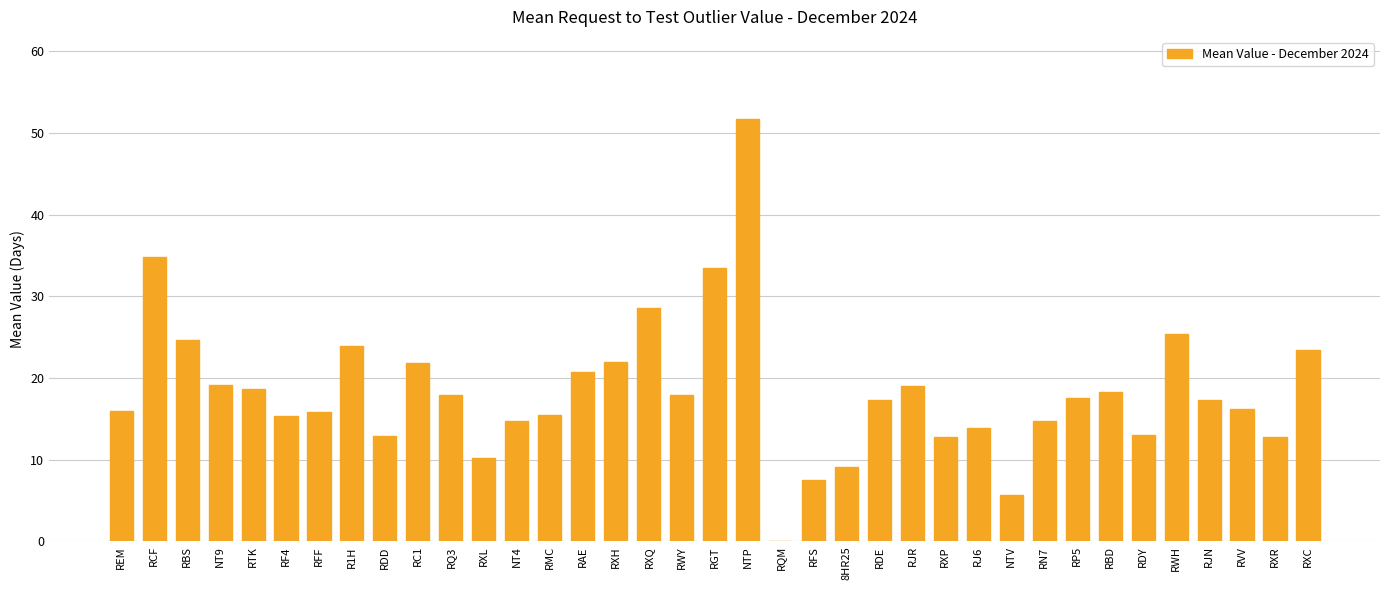

What is the sum of the values at NTP and RFF?

67.7